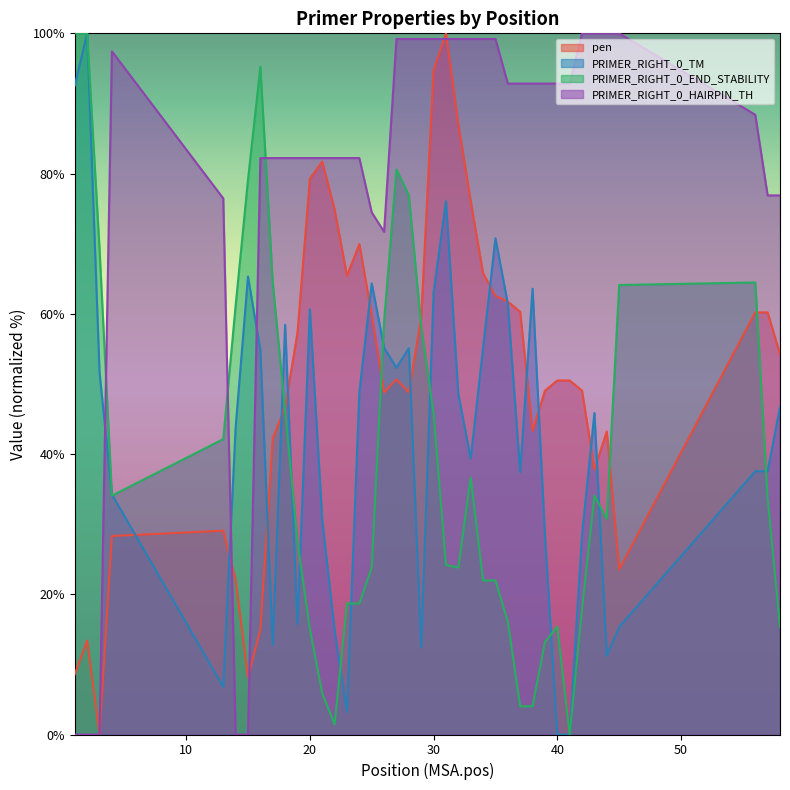

Which category has the lowest value in the PRIMER_RIGHT_0_TM series?

40